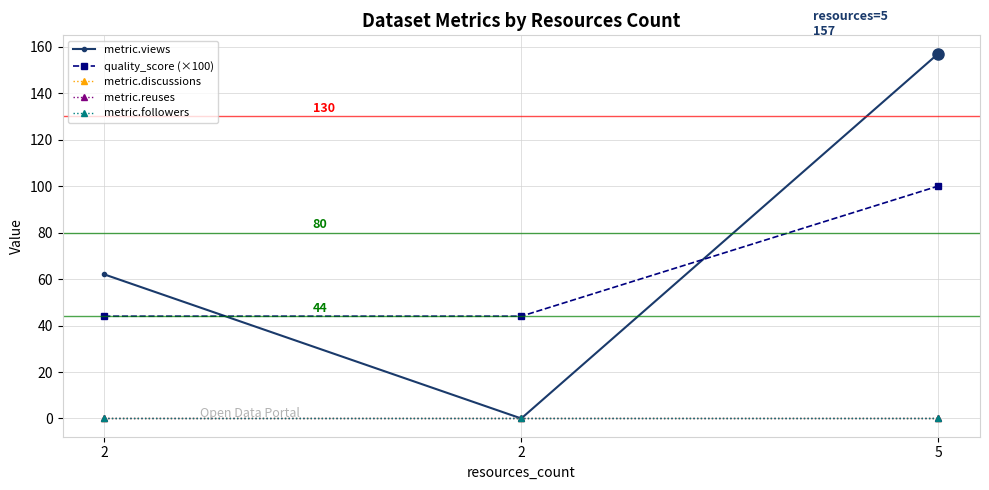

At which label is metric.discussions closest to 0?

2